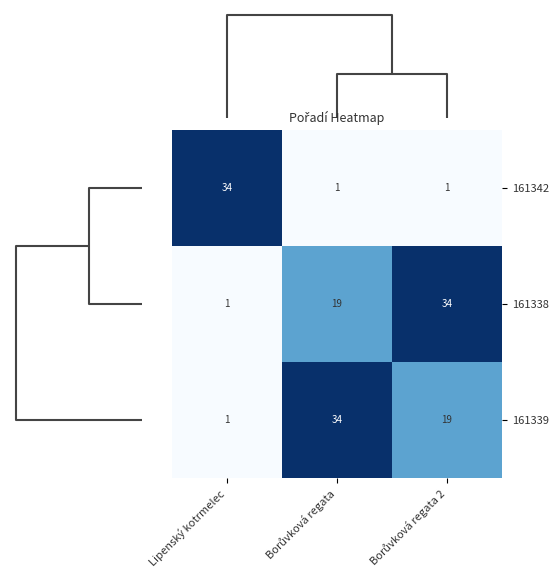

What is the total value across all series at Lipenský kotrmelec?

36